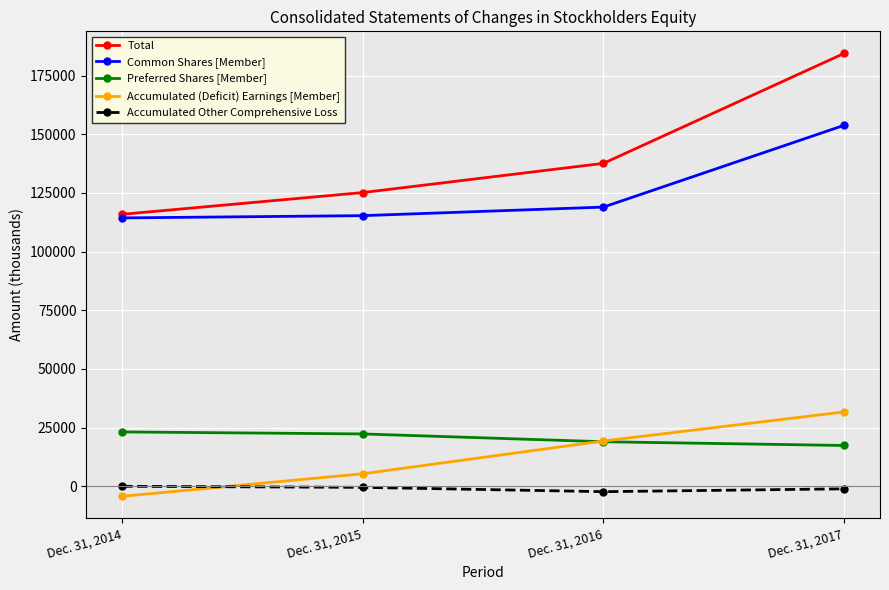

True or false: Preferred Shares [Member] has more than 2 points higher than both neighbors.

False